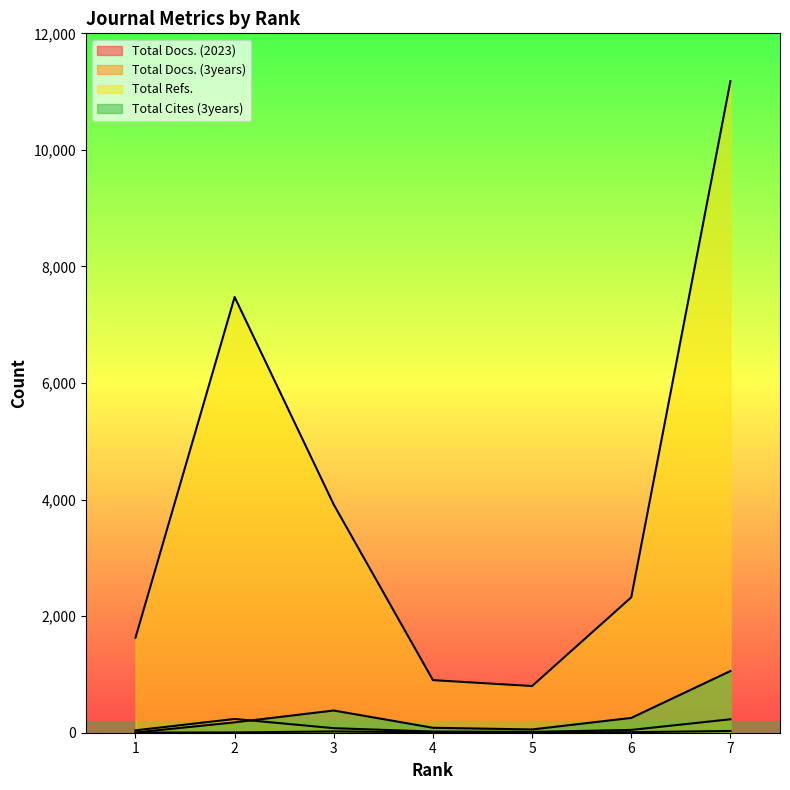

Reading right to left, list all the values displayed in this chart.

Total Docs. (2023): 30	9	7	7	22	5	2
Total Docs. (3years): 231	48	14	20	78	236	41
Total Refs.: 11178	2323	801	902	3913	7476	1629
Total Cites (3years): 1059	254	56	85	381	178	4